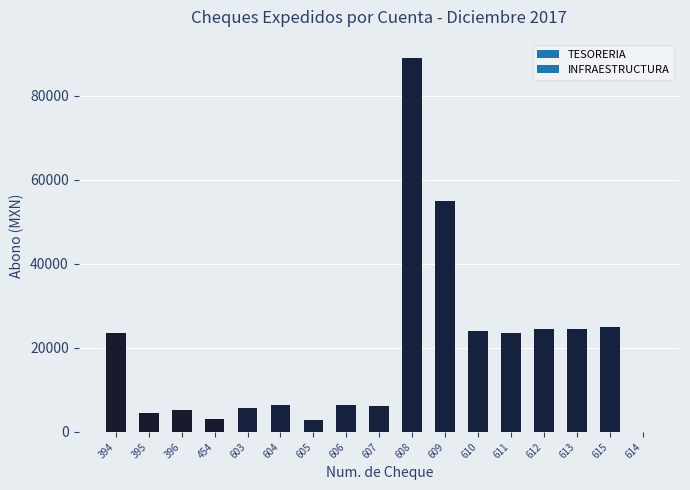

The value at 396 is 5128.1. True or false?

True